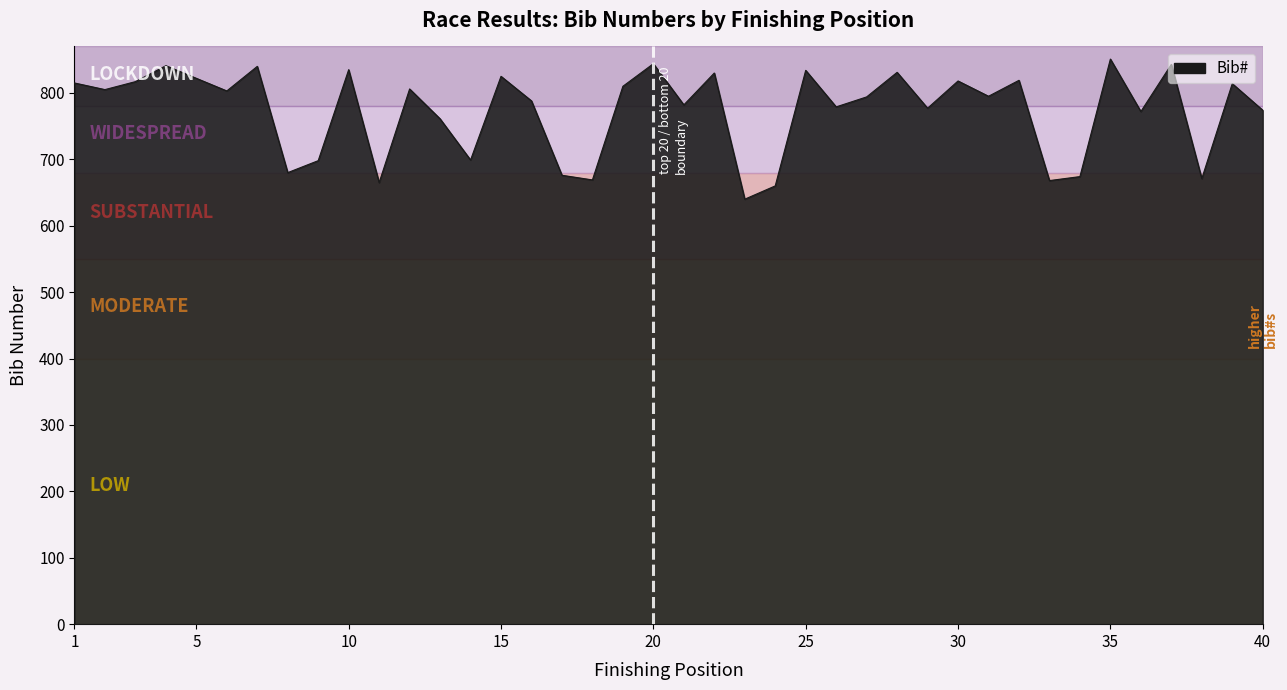

How many interior local valleys (lower than both neighbors) does the data have?

14